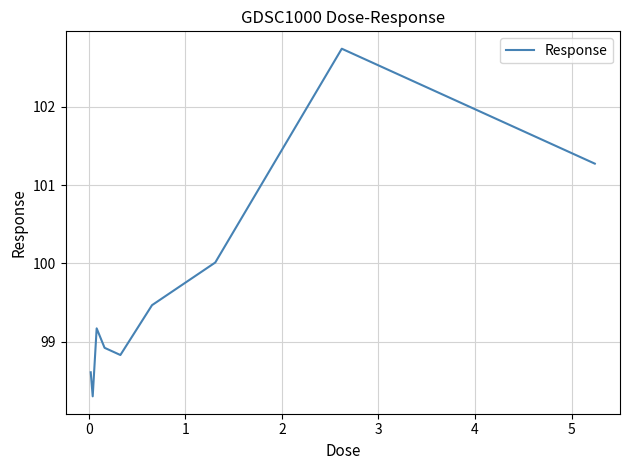

What is the difference between the maximum and minimum values?

4.4